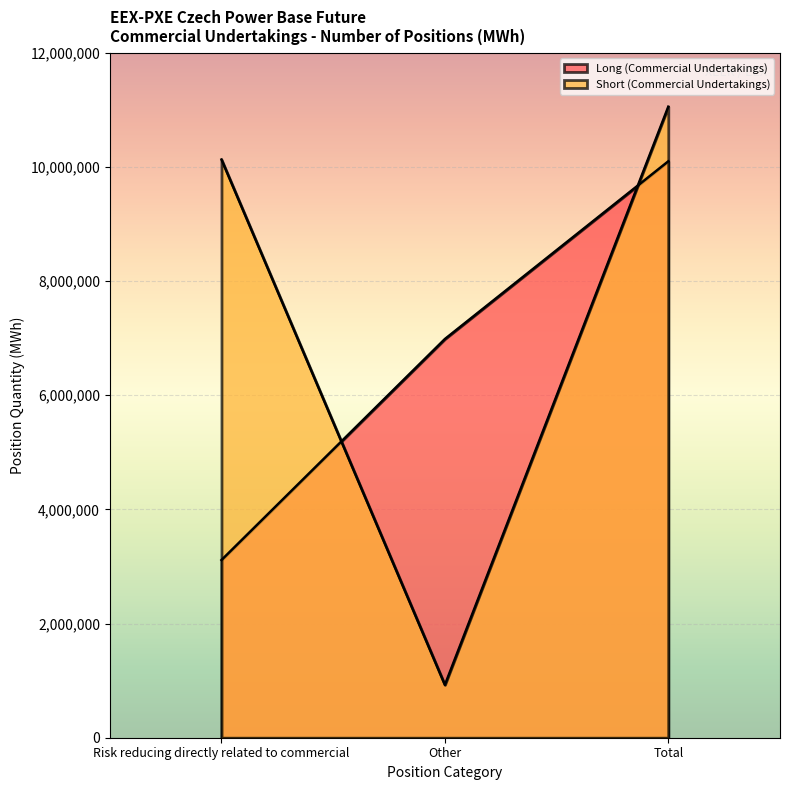

What position from the right is Risk reducing directly related to commercial?

3